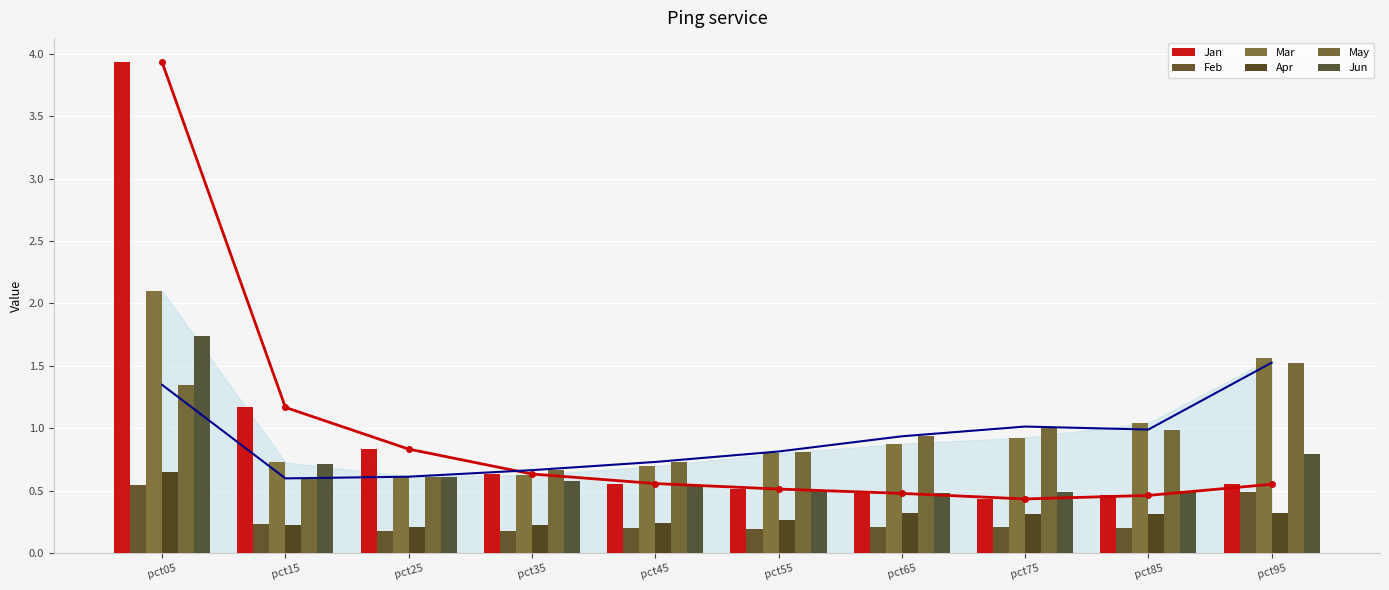

How many bars are there in each group?

6